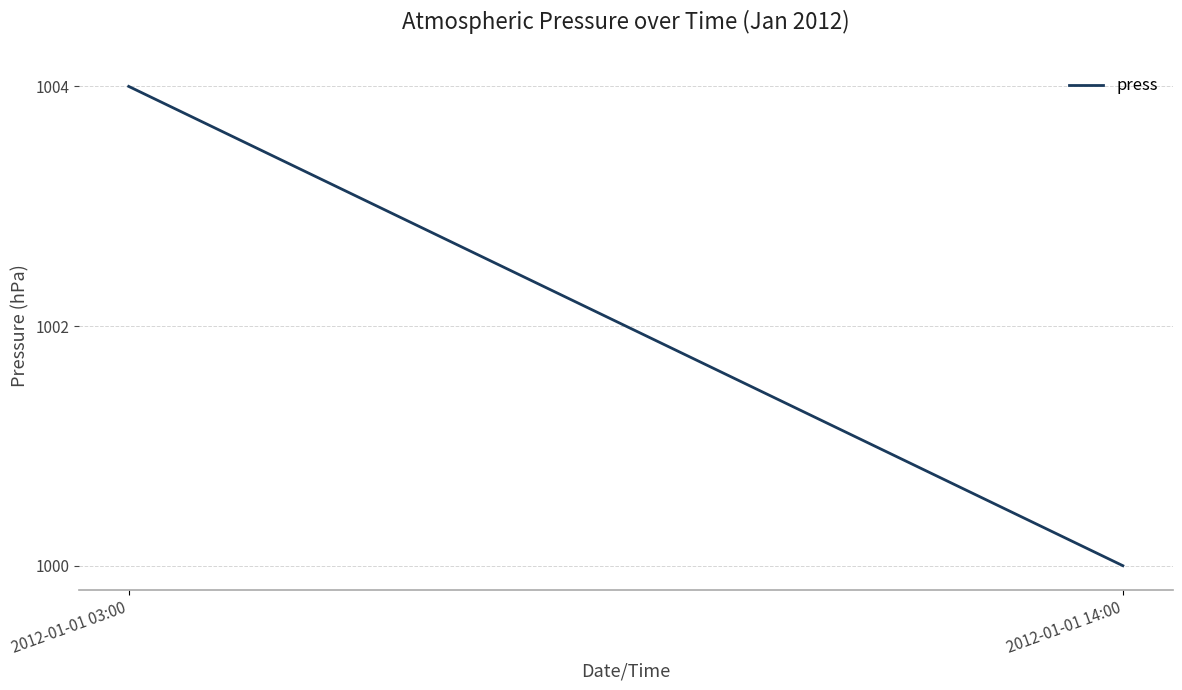

The chart shows a value of 1000 at 2012-01-01 14:00. True or false?

True